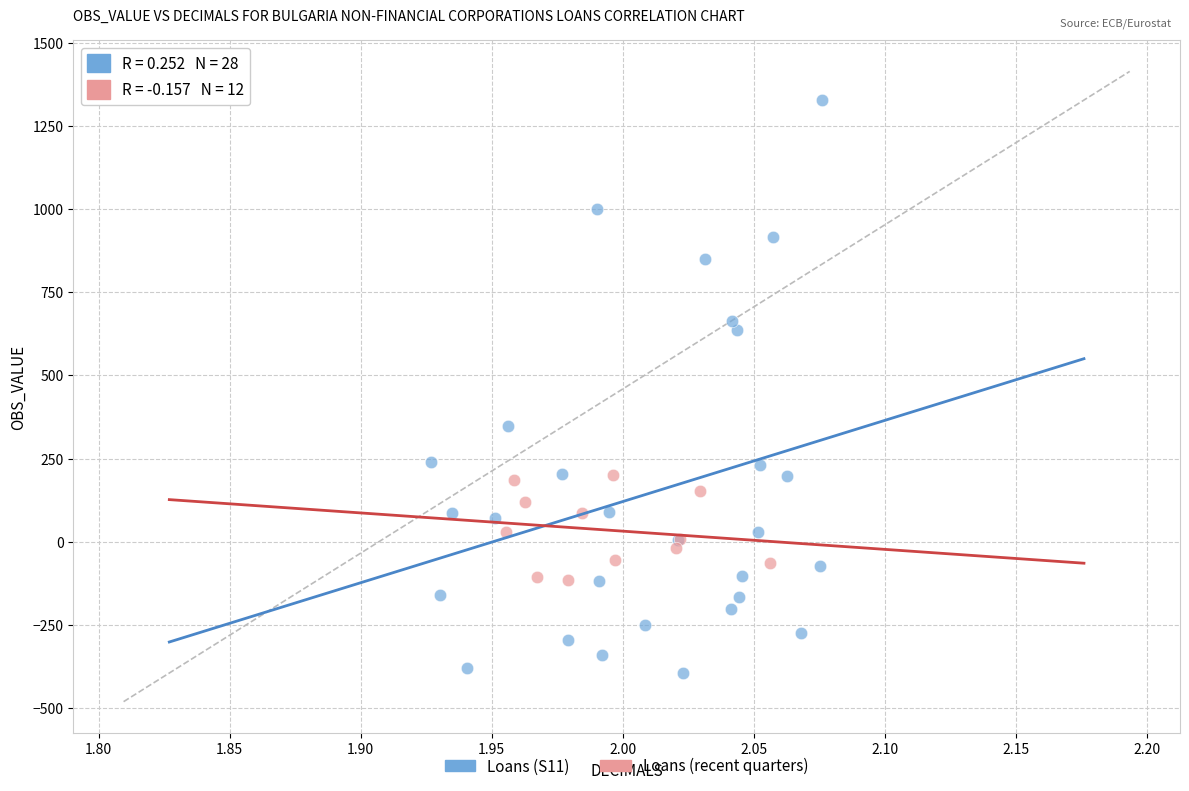

Which series has the largest Y range (max minus min)?

Loans (S11)